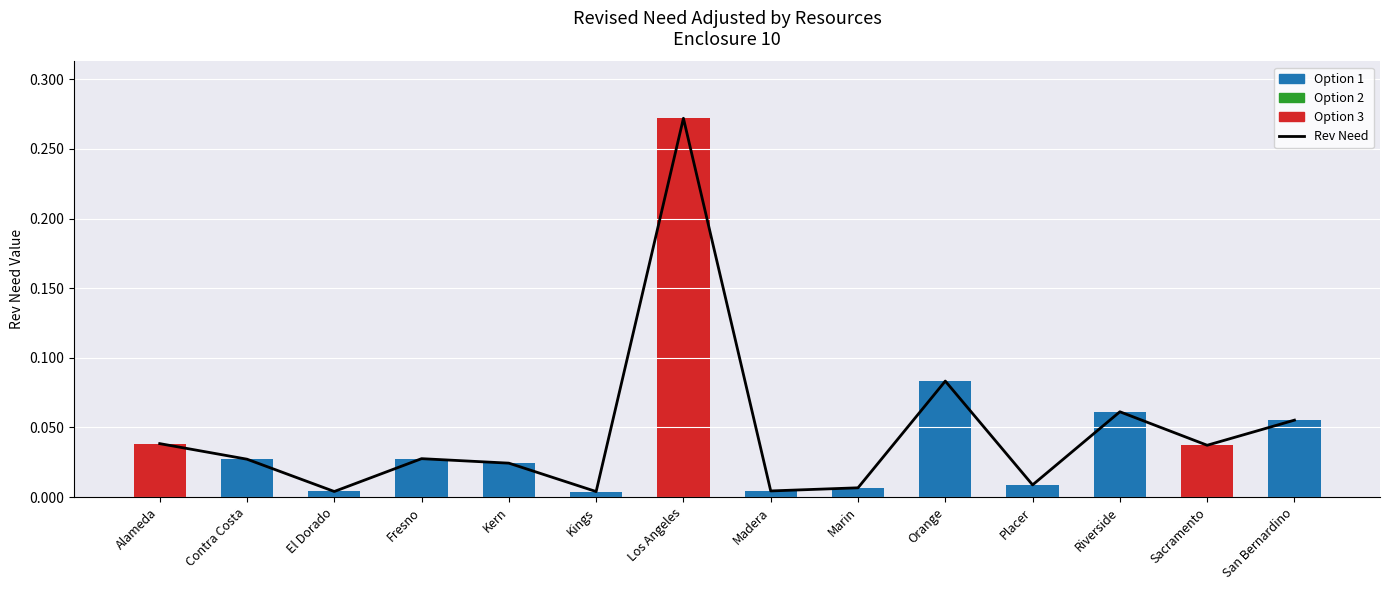

Between Los Angeles and San Bernardino, which series saw the biggest shift?

Option 3